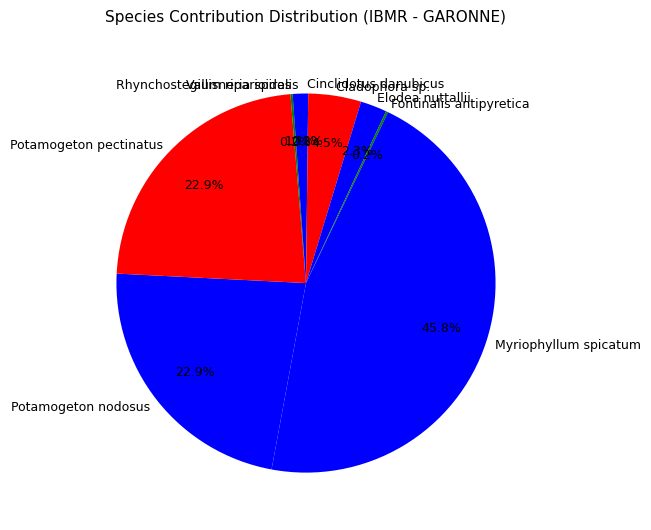

Which has a higher value, Myriophyllum spicatum or Cladophora sp.?

Myriophyllum spicatum